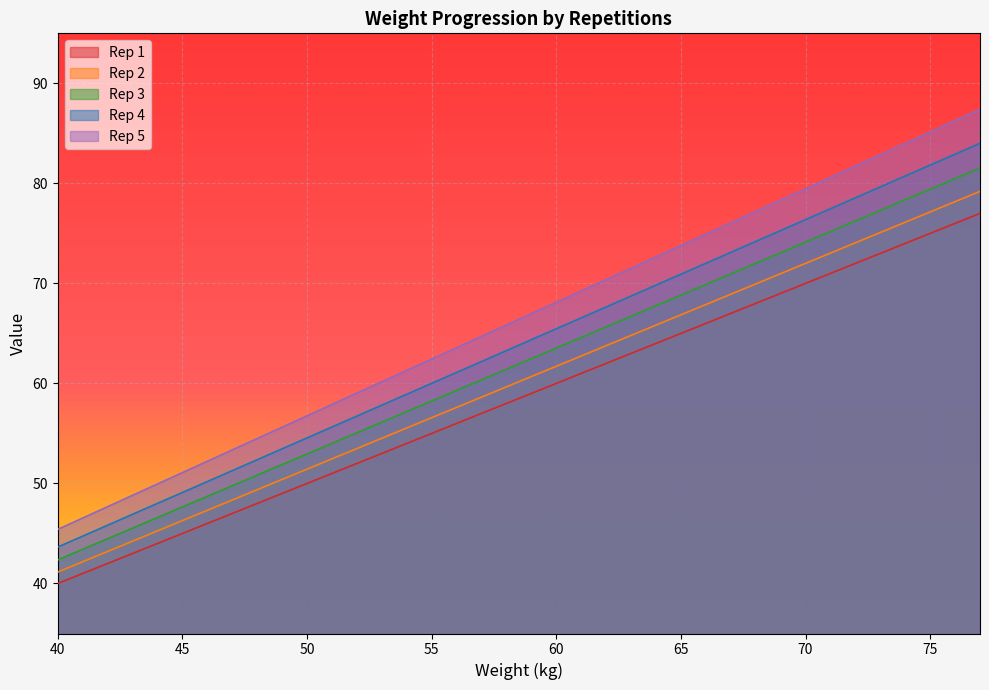

At 41, list the series in order from largest to smallest.

Rep 5, Rep 4, Rep 3, Rep 2, Rep 1